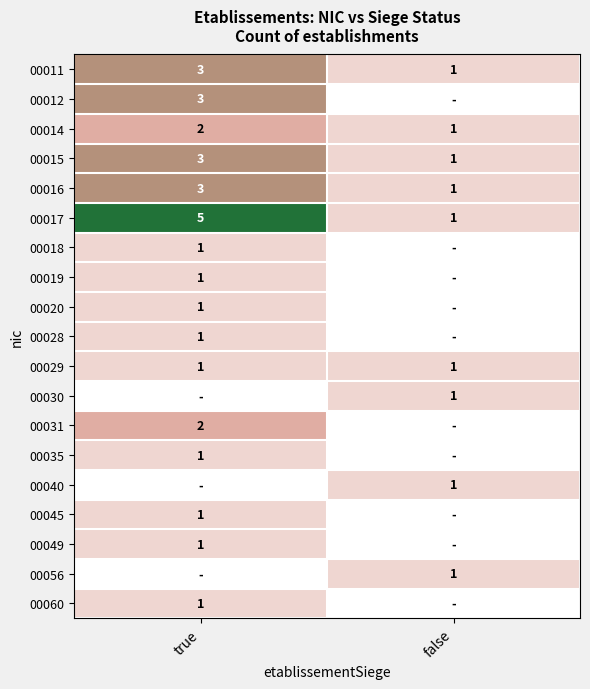

Is it true that 00017 equals 1.7 at true?

False